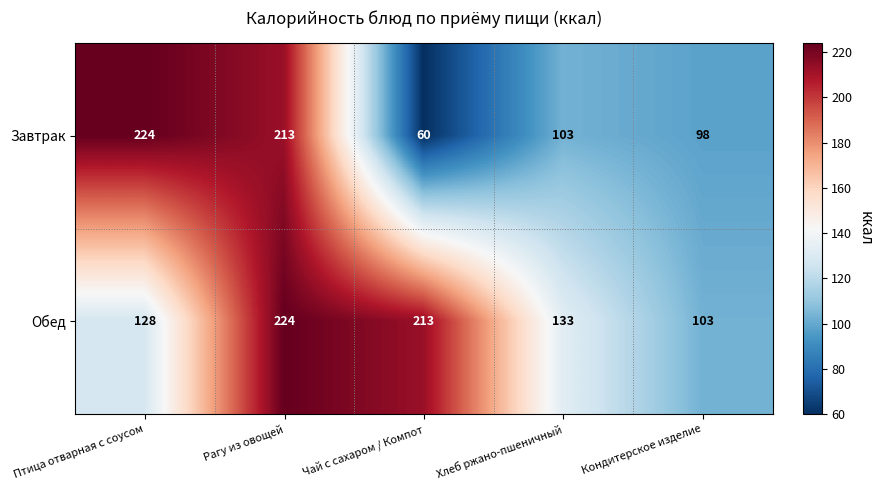

Where does the Обед series first go above 133?

Рагу из овощей